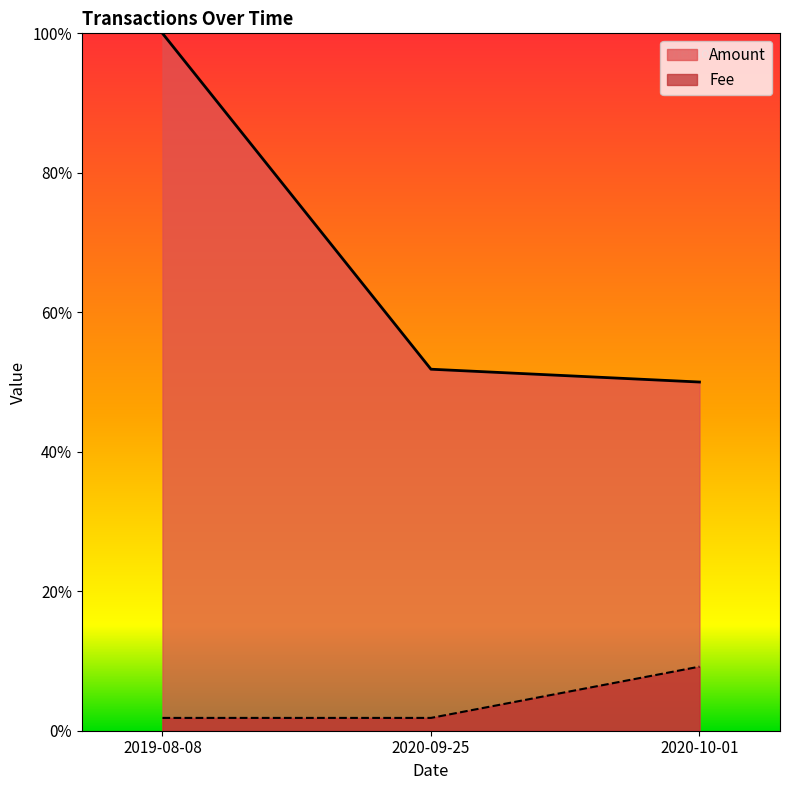

At which category does the chart reach its minimum across all series?

2019-08-08